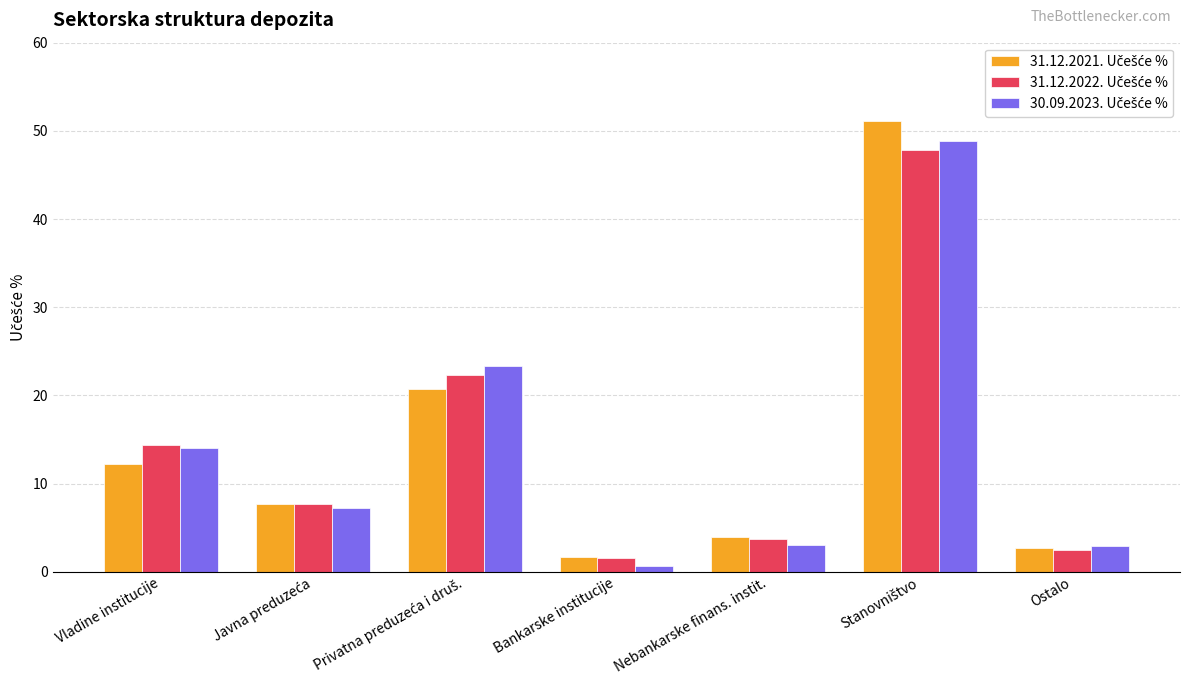

At how many categories does at least one series exceed 10?

3